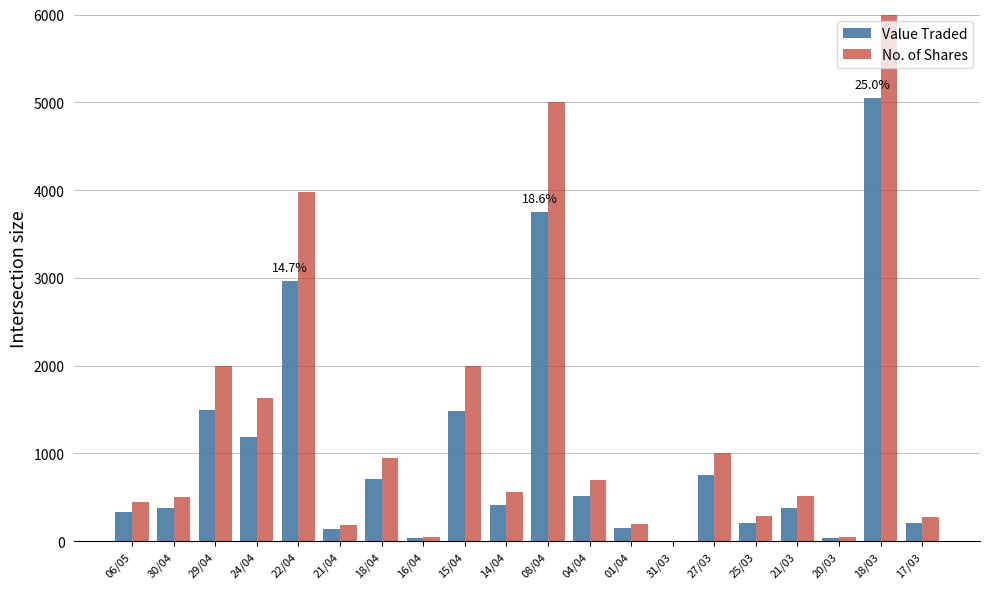

Which series has the largest total across all categories?

No. of Shares